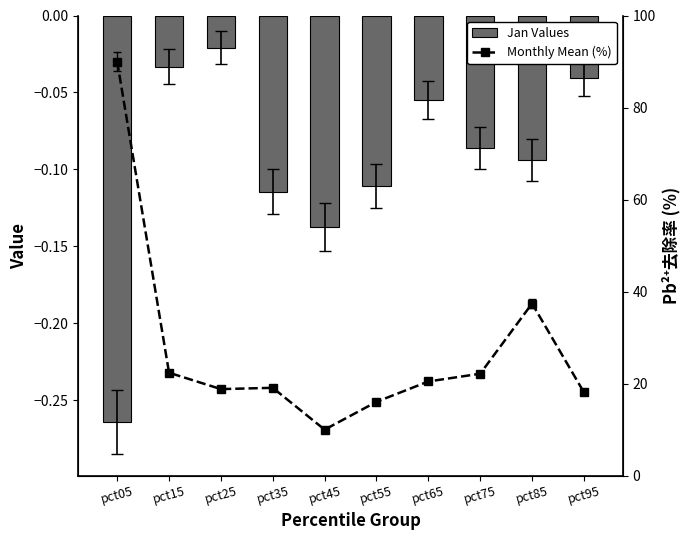

What is the value of the Monthly Mean (%) bar at the 3rd from the left?

18.8